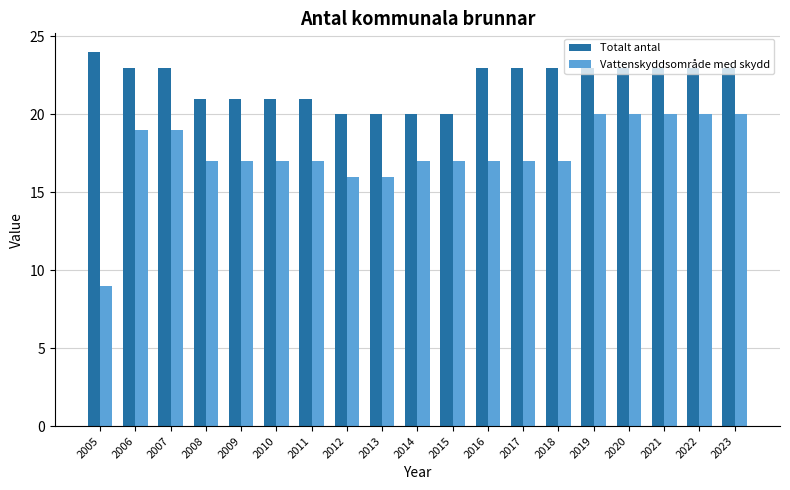

What is the difference between the maximum and minimum values in the Vattenskyddsområde med skydd series?

11